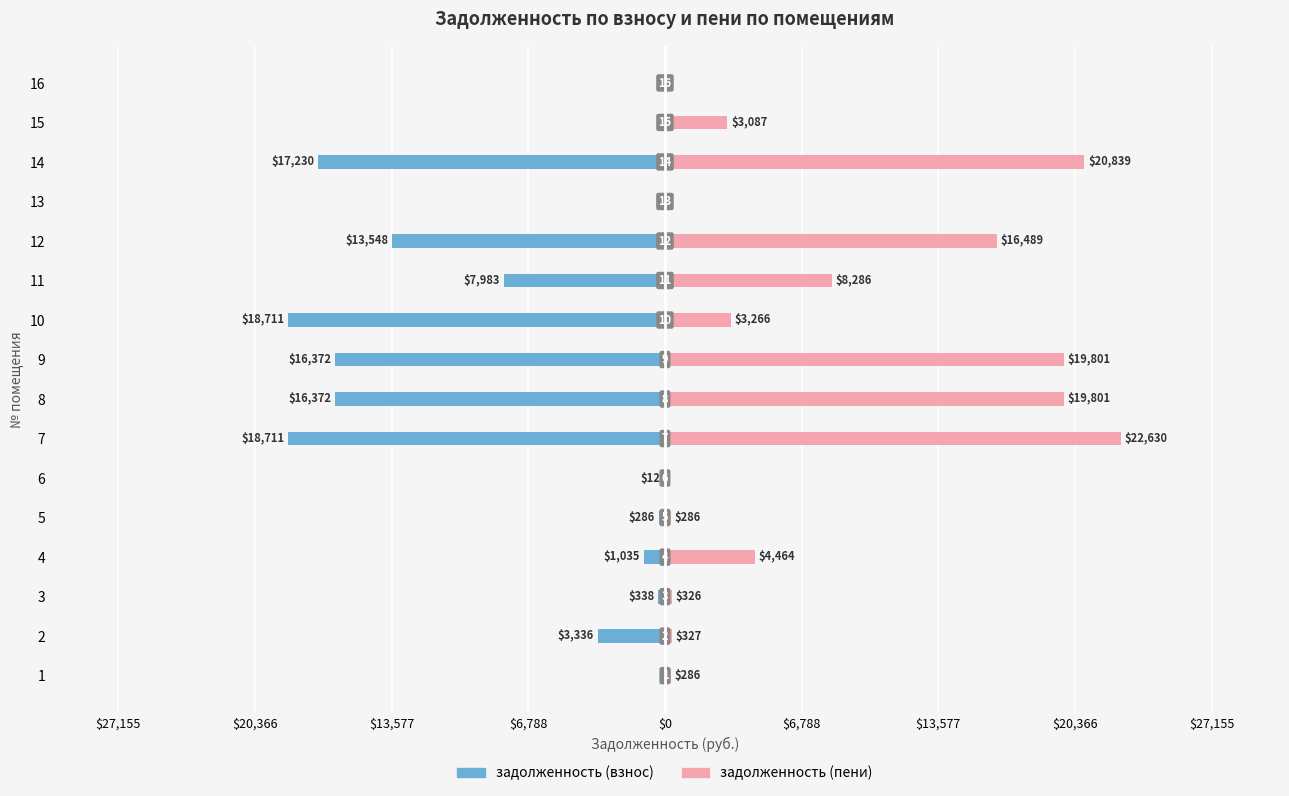

How many groups of bars are there?

16